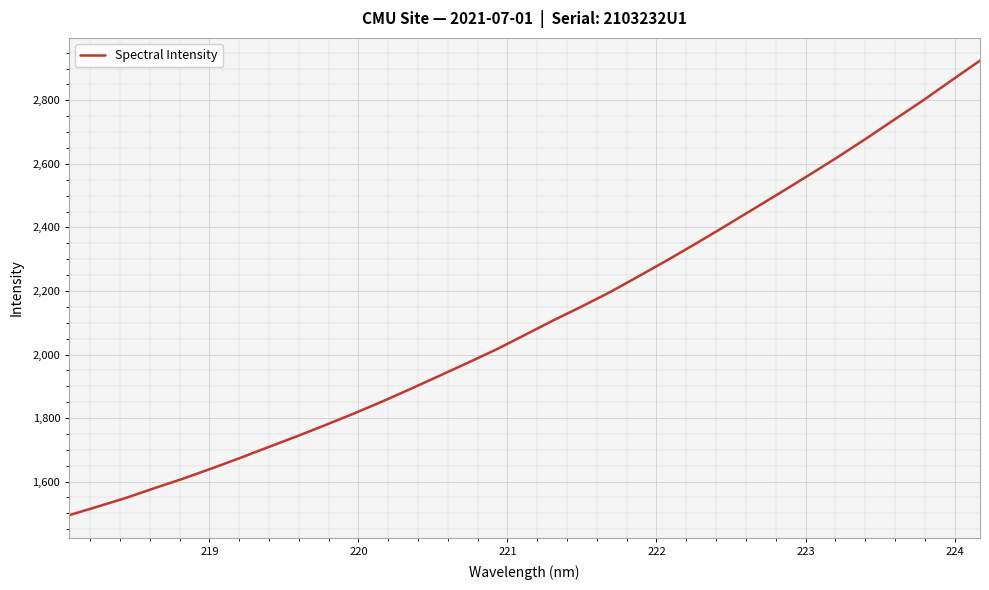

What is the smallest value displayed?

1494.4